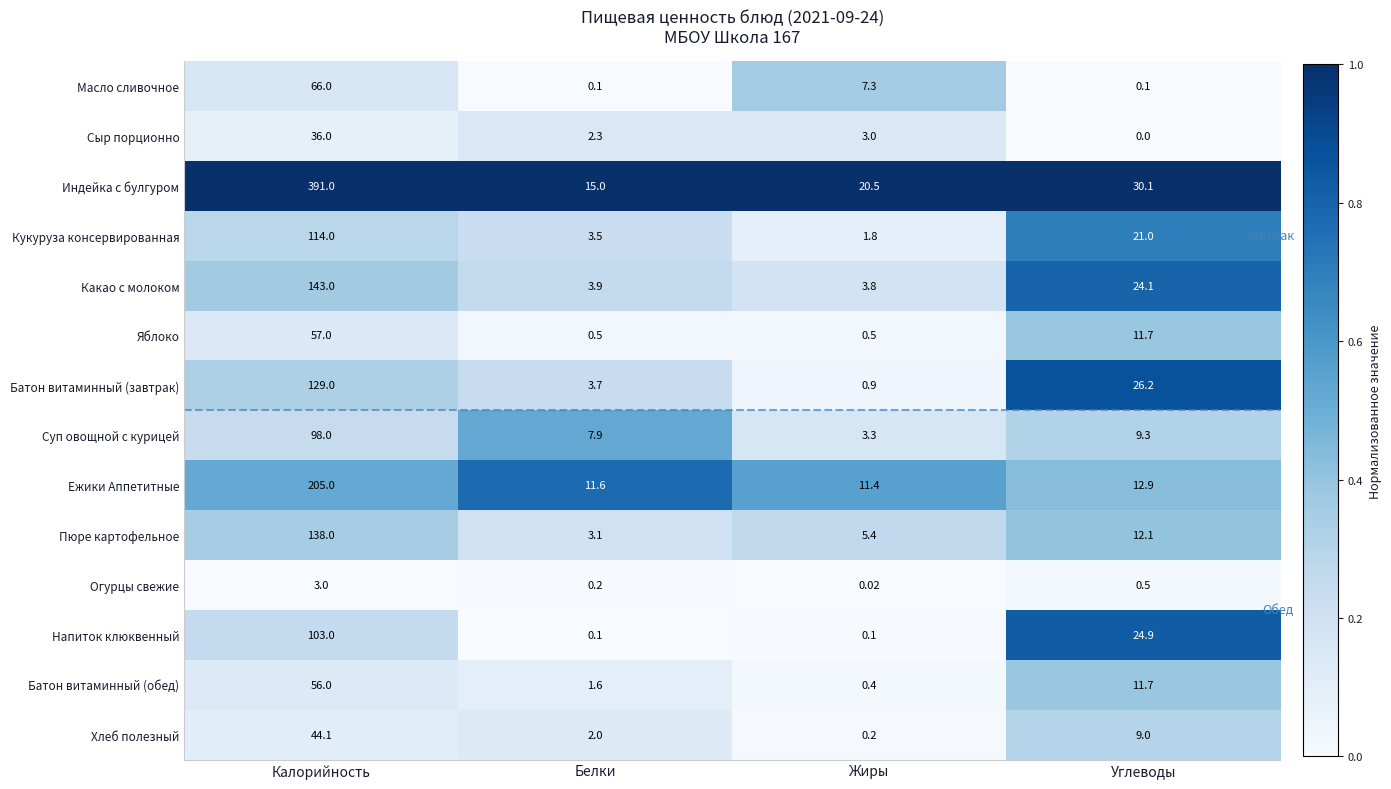

Which category has the highest value in the Какао с молоком series?

Калорийность